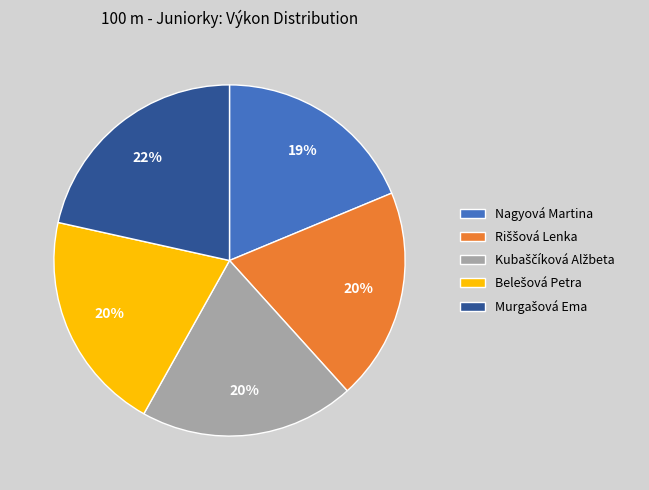

True or false: Nagyová Martina accounts for 19% of the total.

True